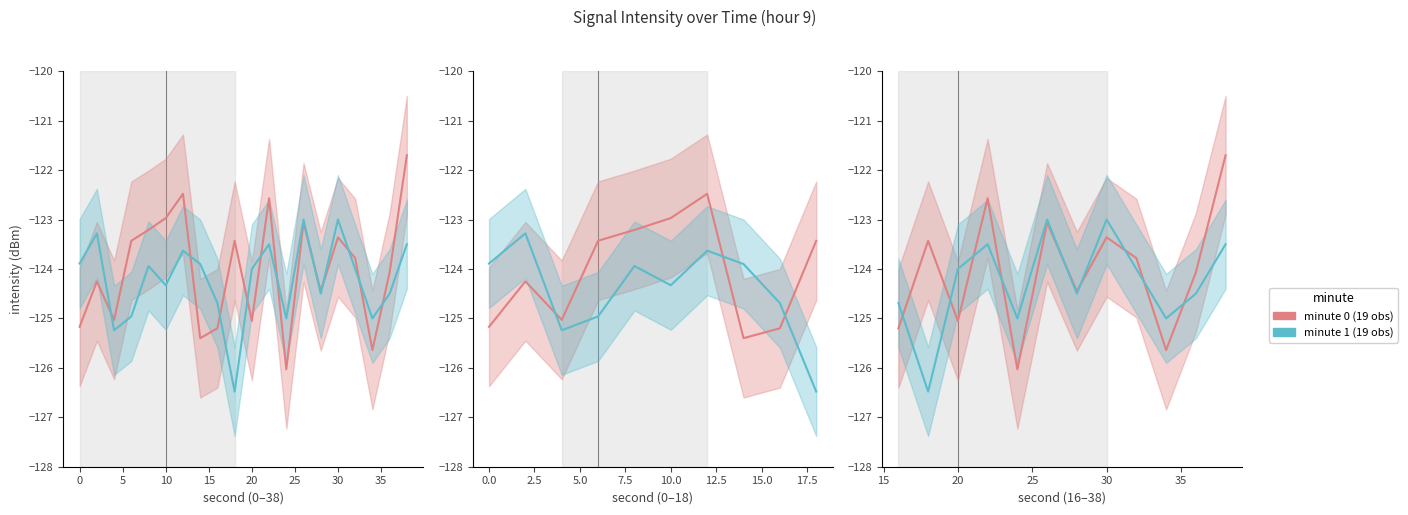

What is the label of the 8th point from the left?

30